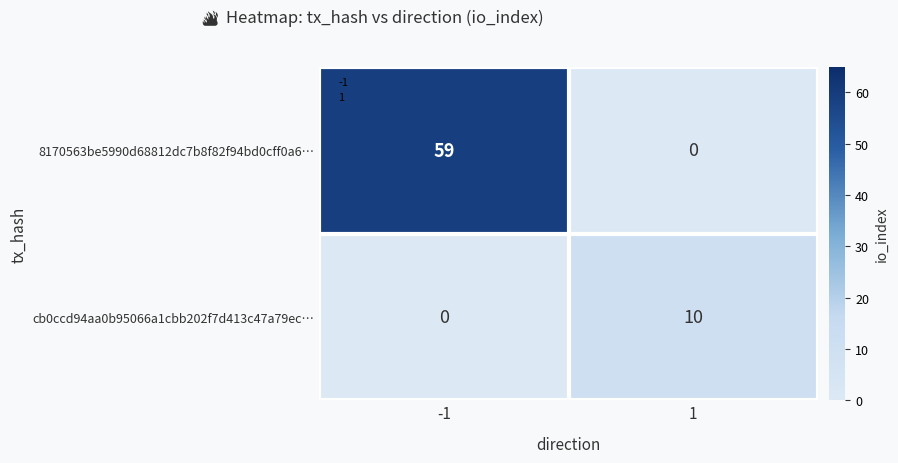

The value of 8170563be5990d68812dc7b8f82f94bd0cff0a6… at 1 is 0. True or false?

True